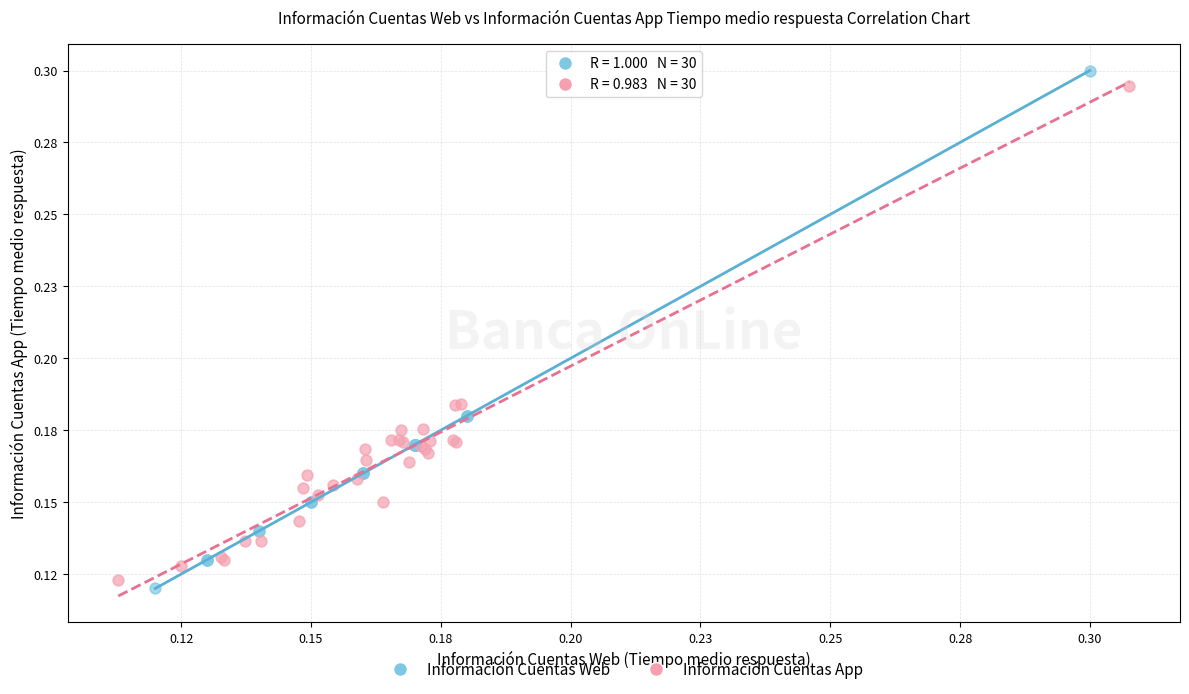

What are all the series names shown in the legend?

Información Cuentas Web, Información Cuentas App